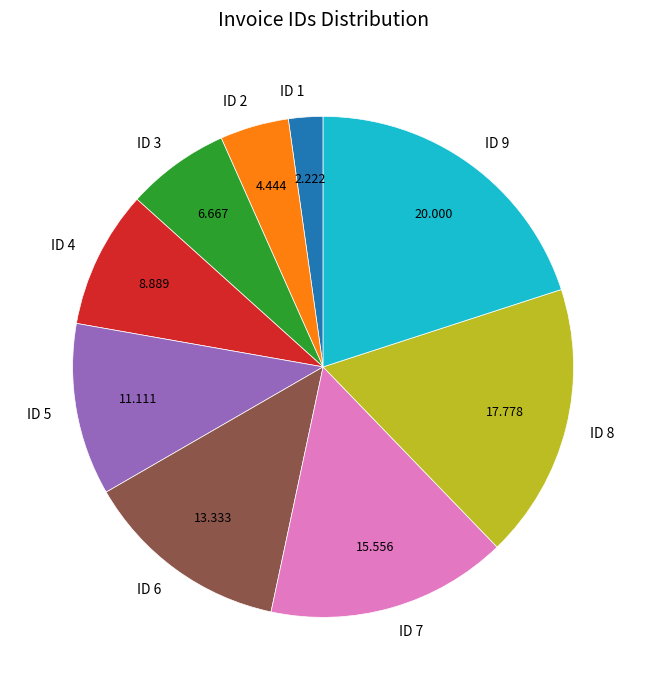

Do ID 8 and ID 1 together represent more than half of the pie?

No